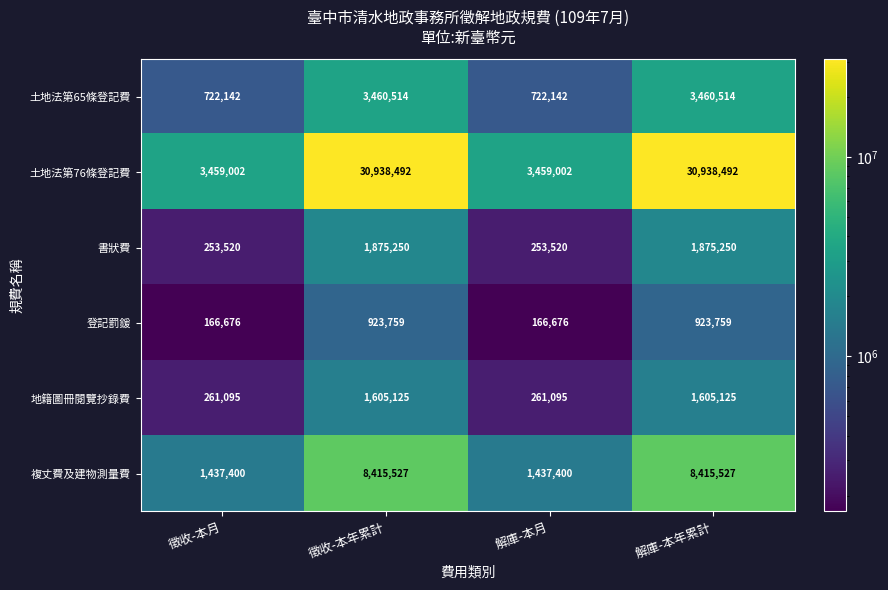

At how many categories does at least one series exceed 22300973?

2